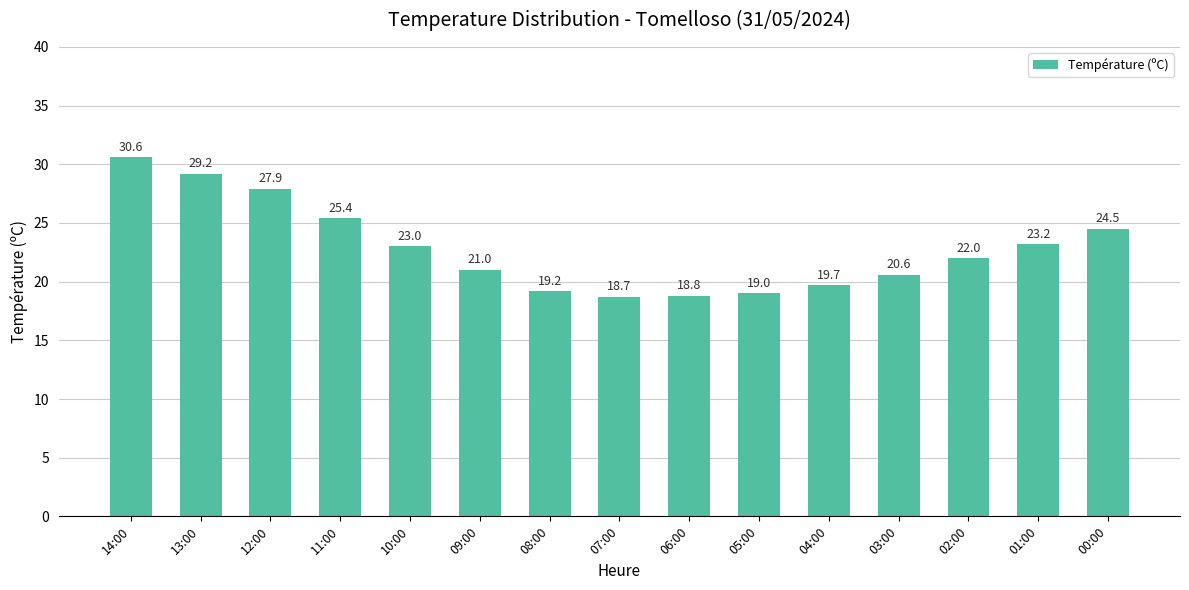

List the labels in order of value, smallest first.

07:00, 06:00, 05:00, 08:00, 04:00, 03:00, 09:00, 02:00, 10:00, 01:00, 00:00, 11:00, 12:00, 13:00, 14:00